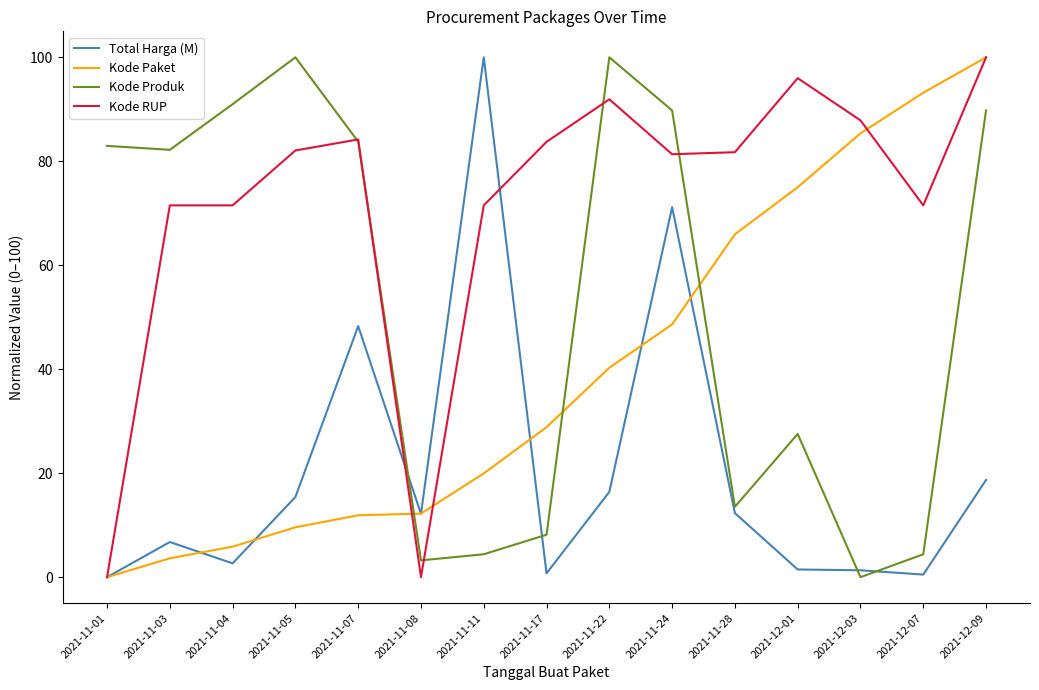

At which label does Kode RUP reach its peak?

2021-12-09